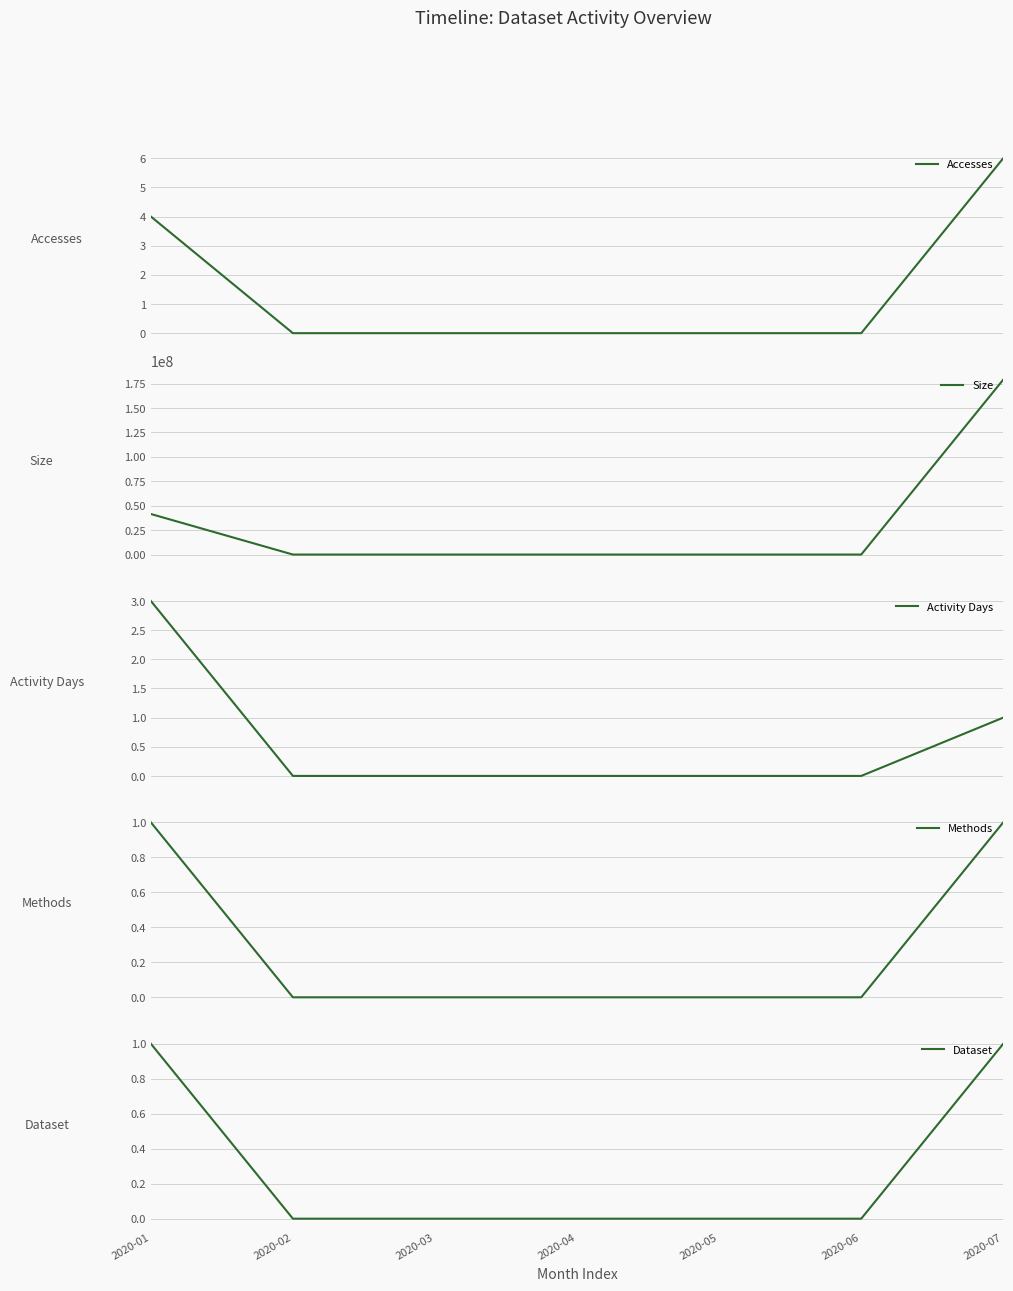

What is the average value of the Accesses series?

1